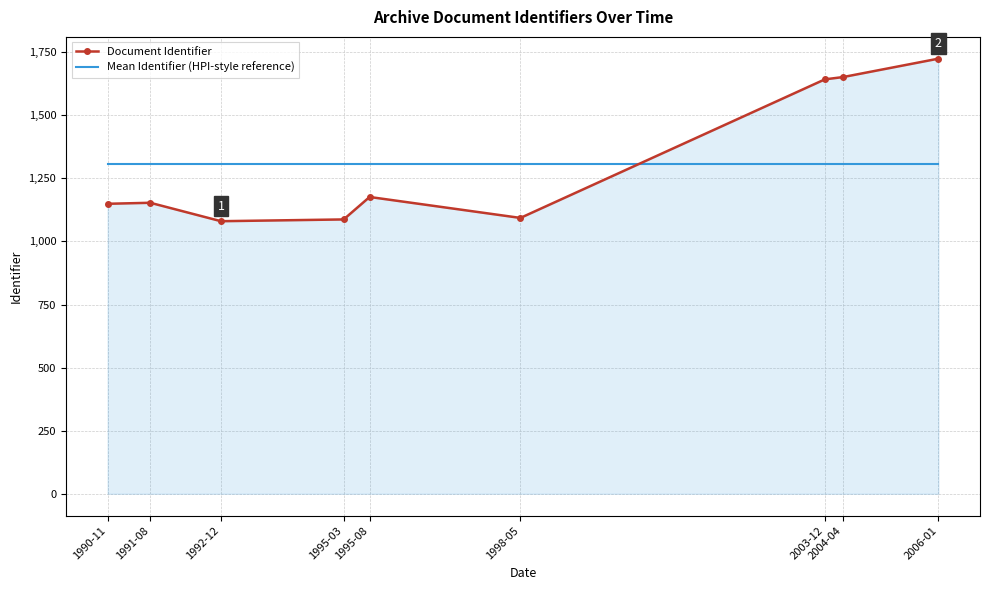

What is the highest value of the Mean Identifier (HPI-style reference) series?

1306.1